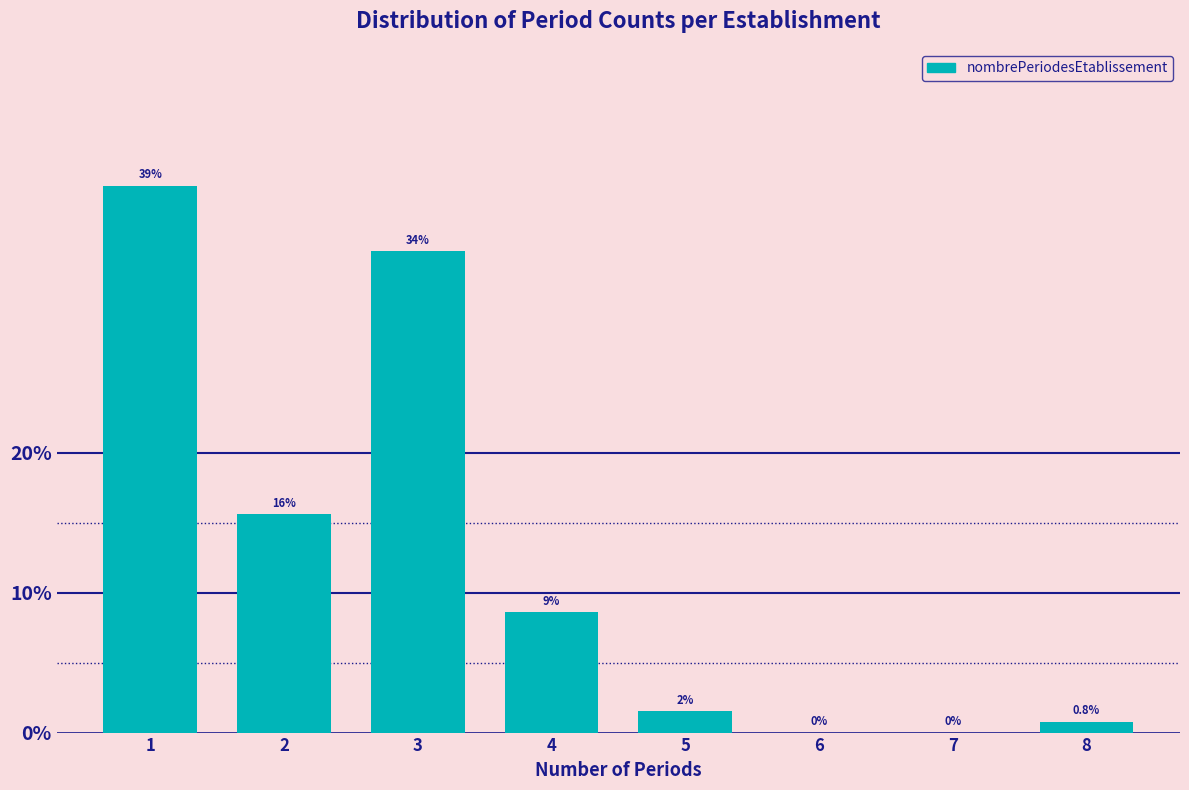

Is it true that the value at 1 is 39.1?

True